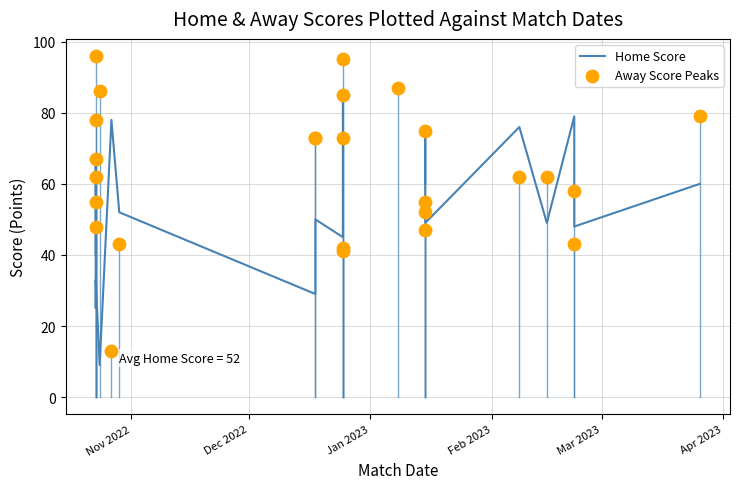

Which series has the largest total across all categories?

Away Score Peaks